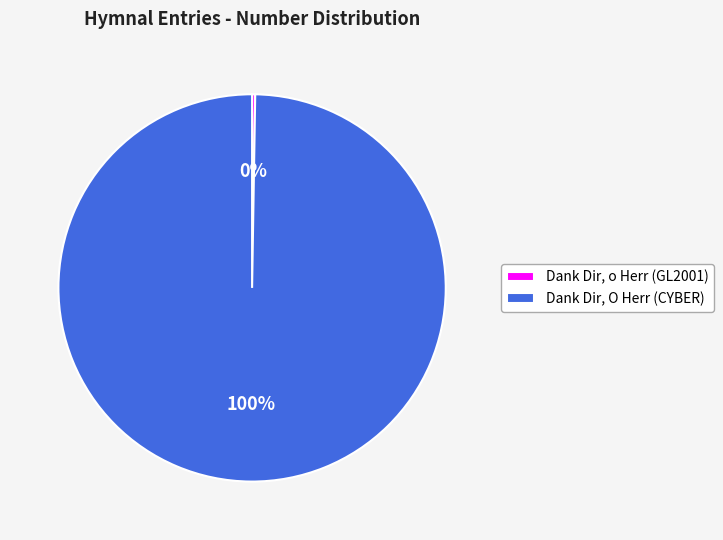

To the nearest percent, what is the average slice percentage?

50%